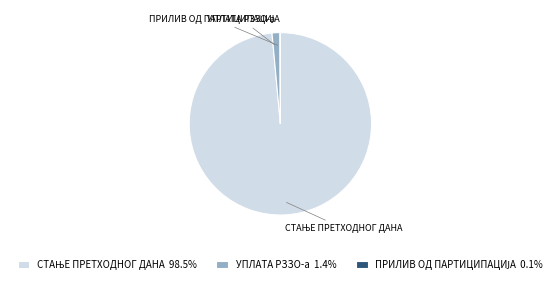

Is there any slice that represents more than half of the pie?

Yes